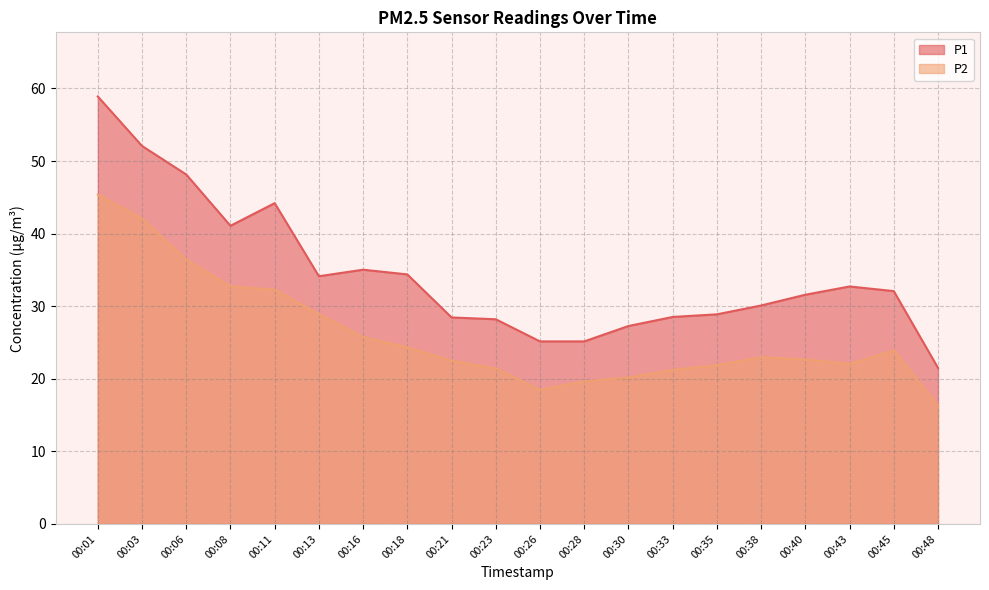

How many lines are shown in the chart?

2